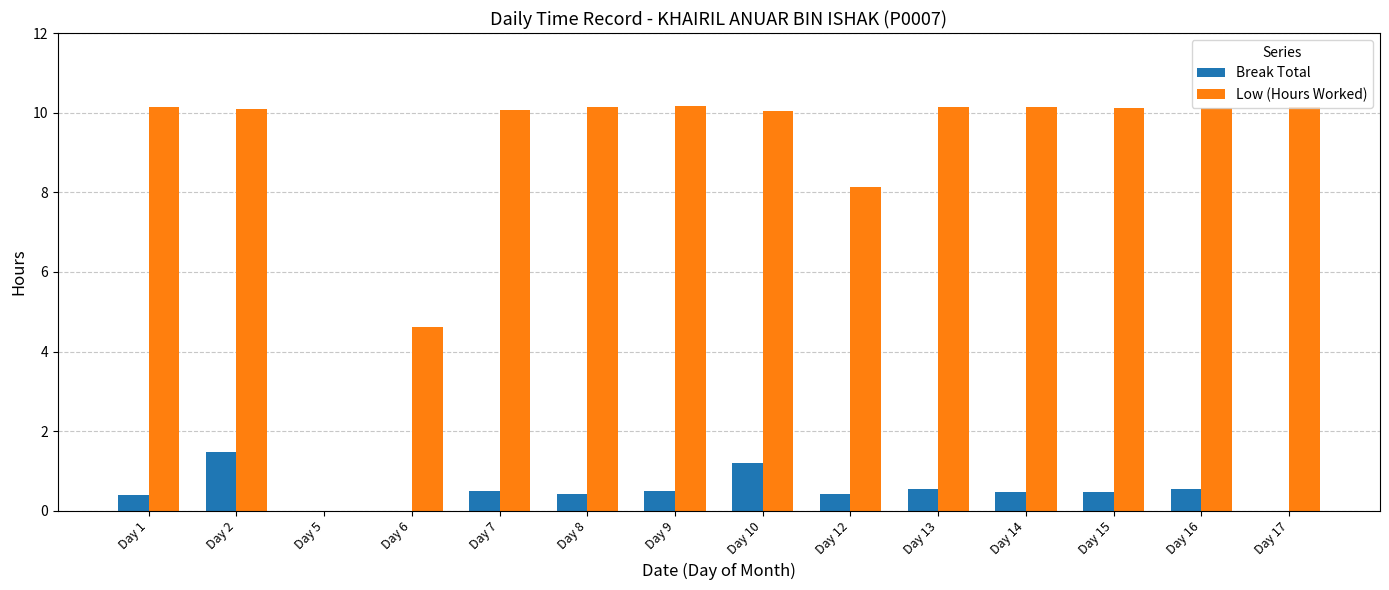

True or false: Low (Hours Worked) has a value of 10.1 at Day 17.

True